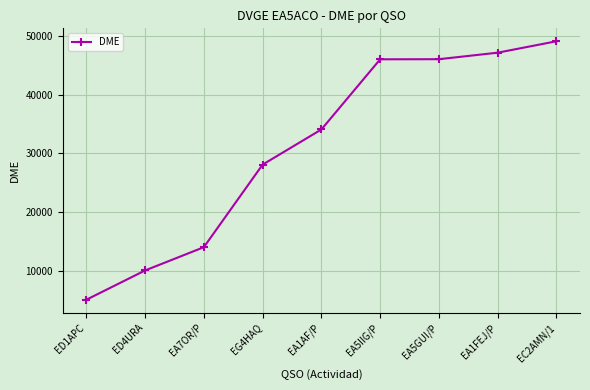

How many lines are shown in the chart?

1